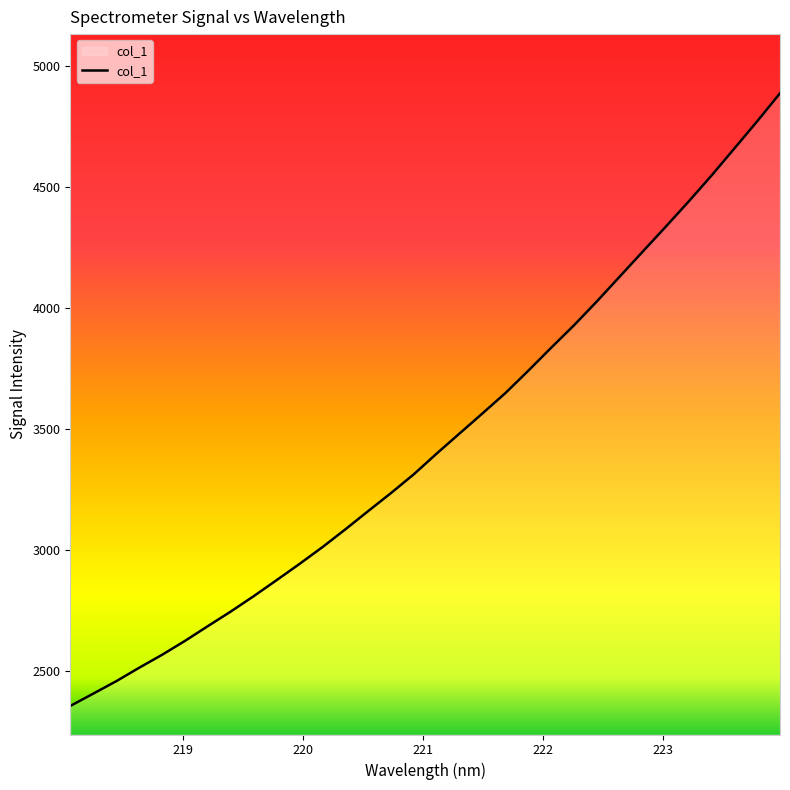

What is the greatest value displayed?

4886.8